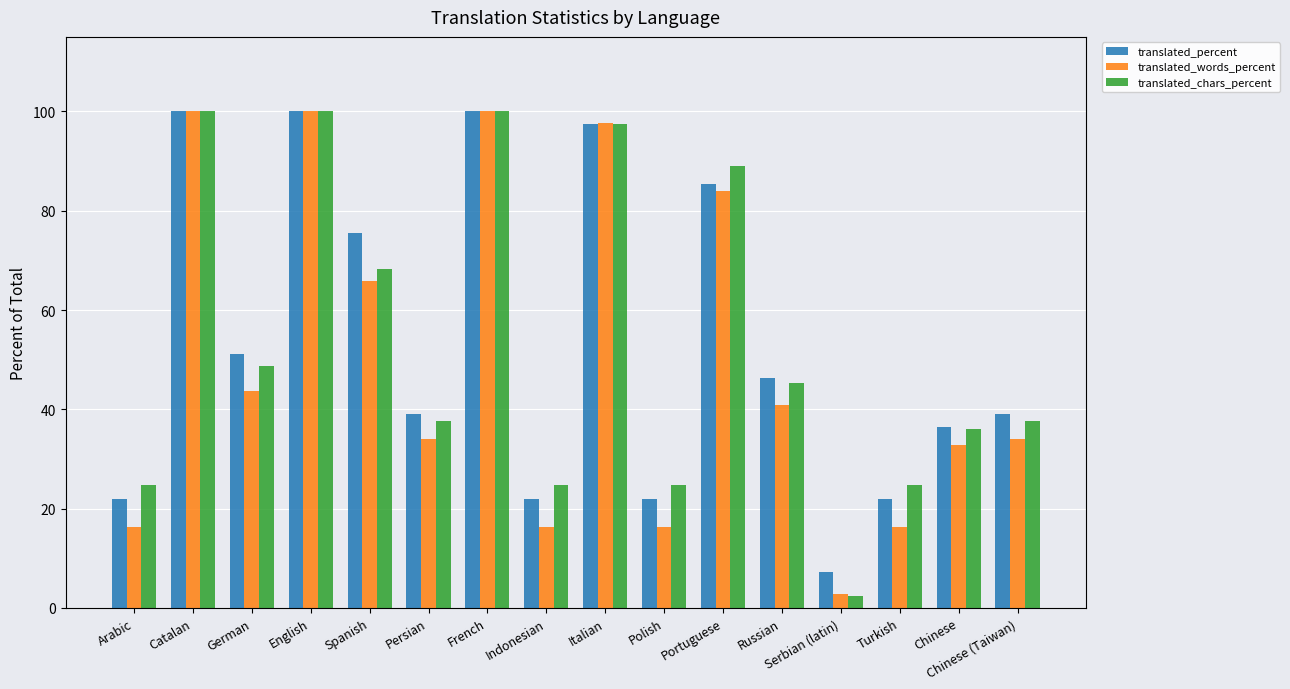

What is the label of the 4th bar from the right?

Serbian (latin)